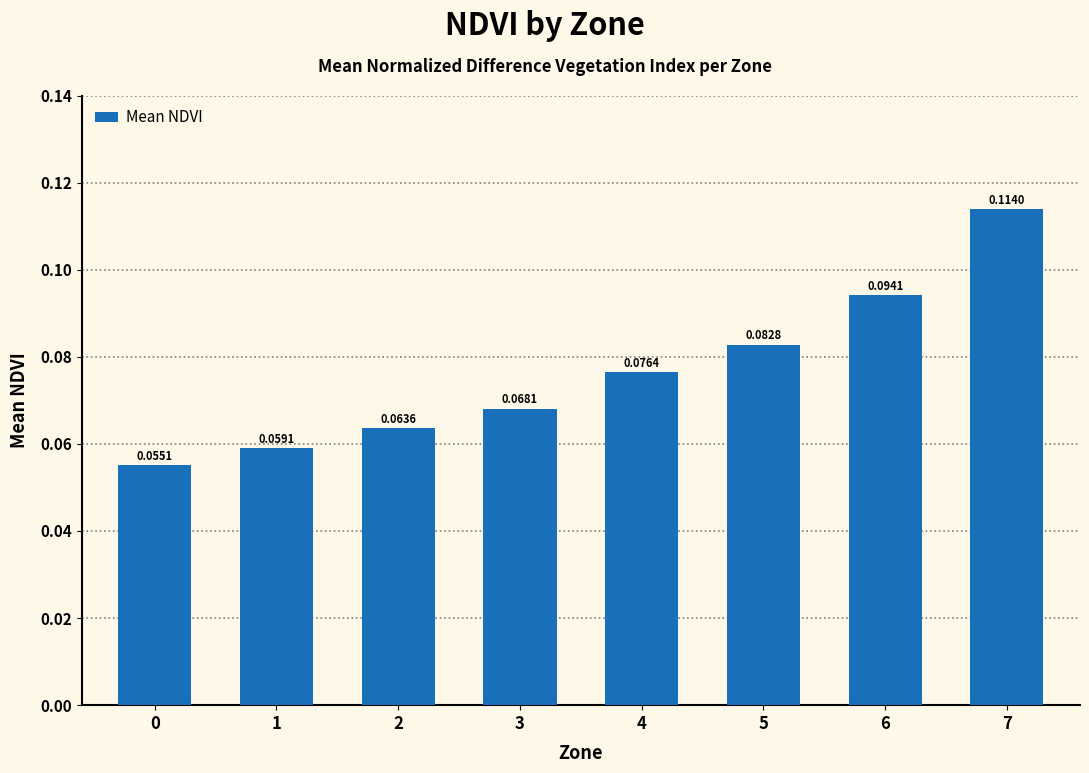

List the labels in order of value, largest first.

7, 6, 5, 4, 3, 2, 1, 0